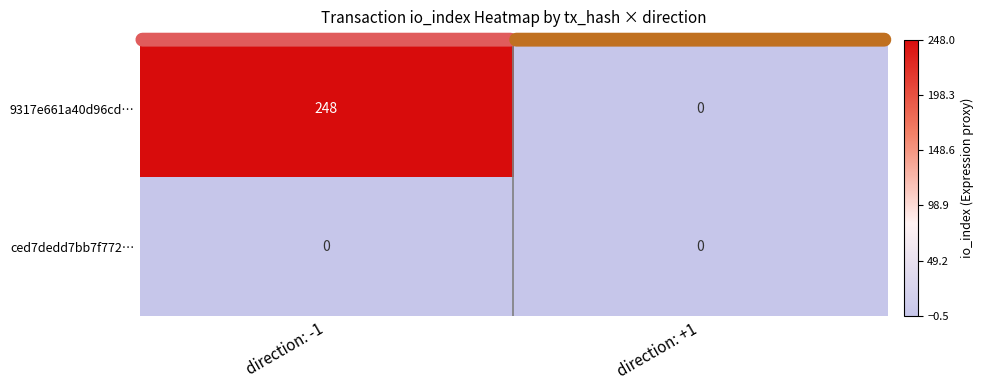

What is the sum of all 9317e661a40d96cd… values?

248